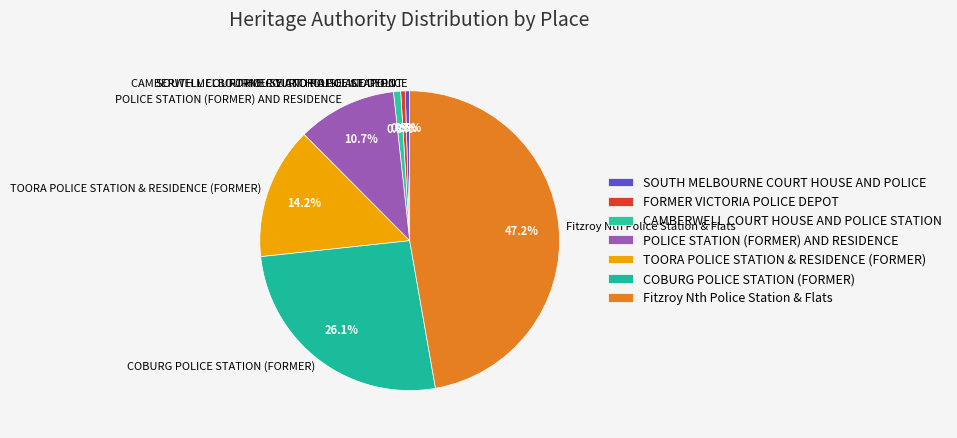

Is there a majority slice in this chart?

No